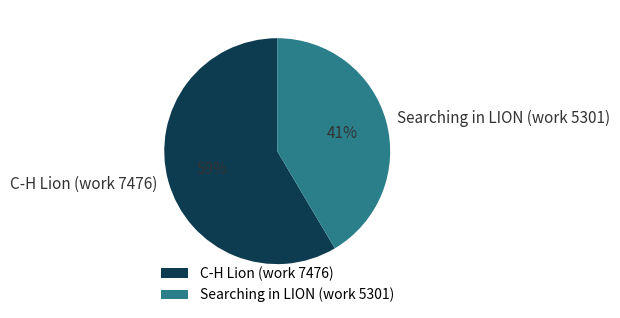

What is the largest slice in the pie chart?

C-H Lion (work 7476)